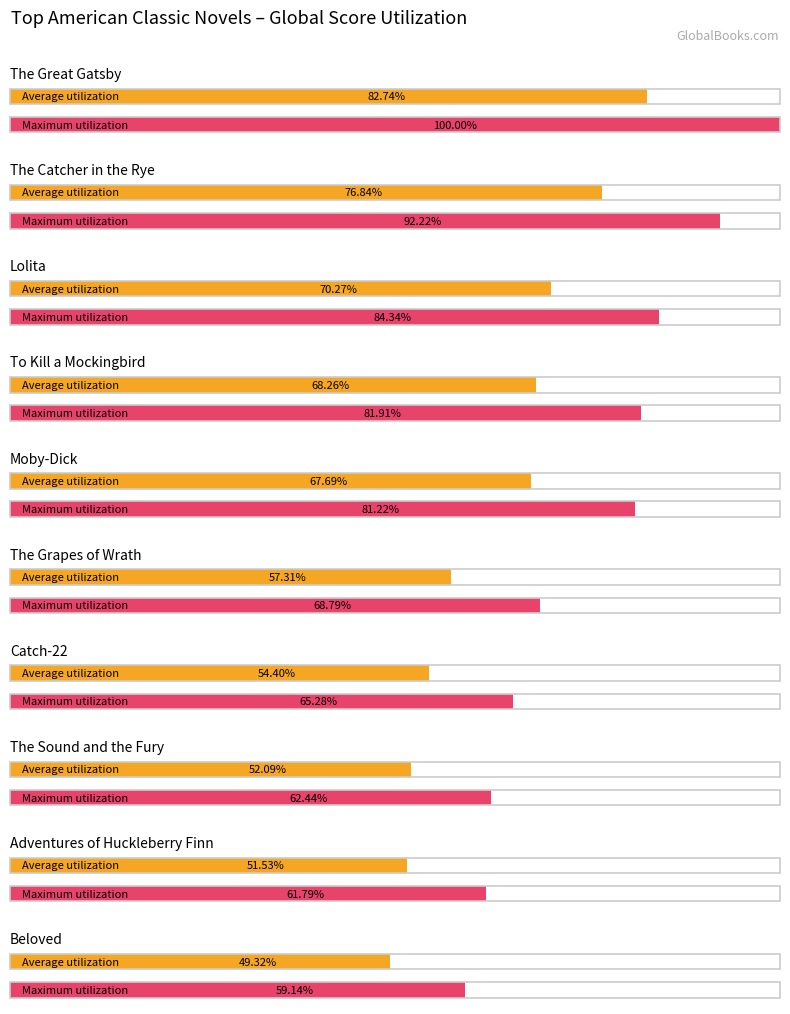

Does the chart contain any negative values?

No